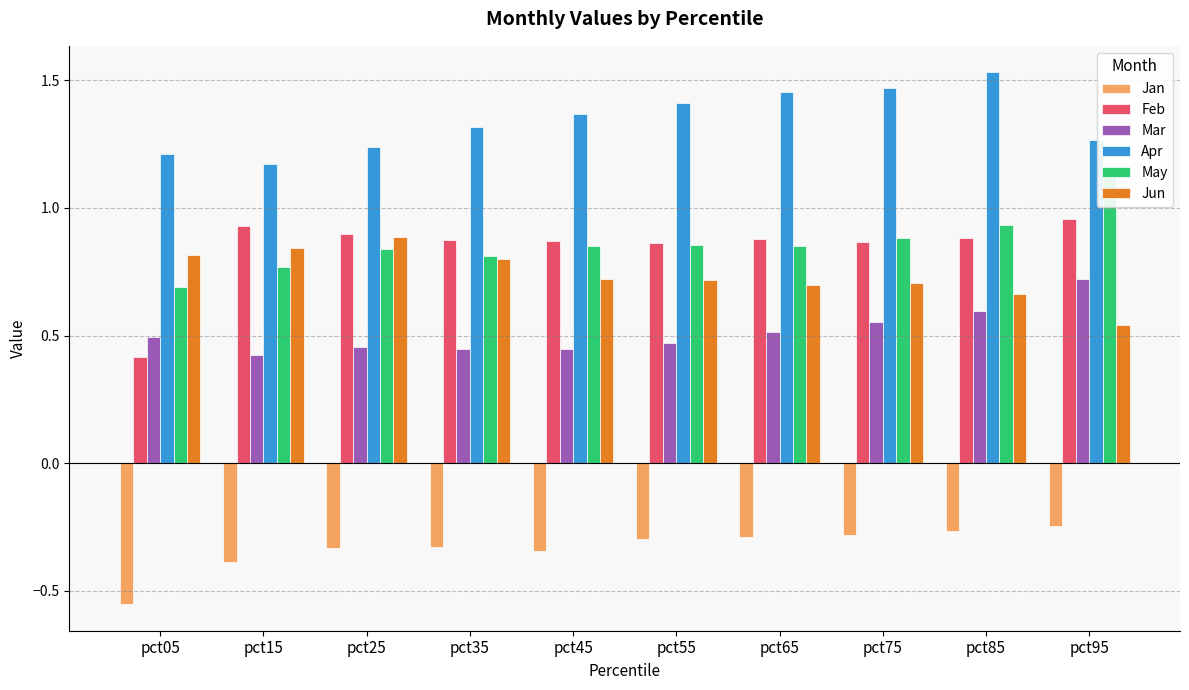

What is the sum of the Jan values at pct05 and pct85?

-0.8